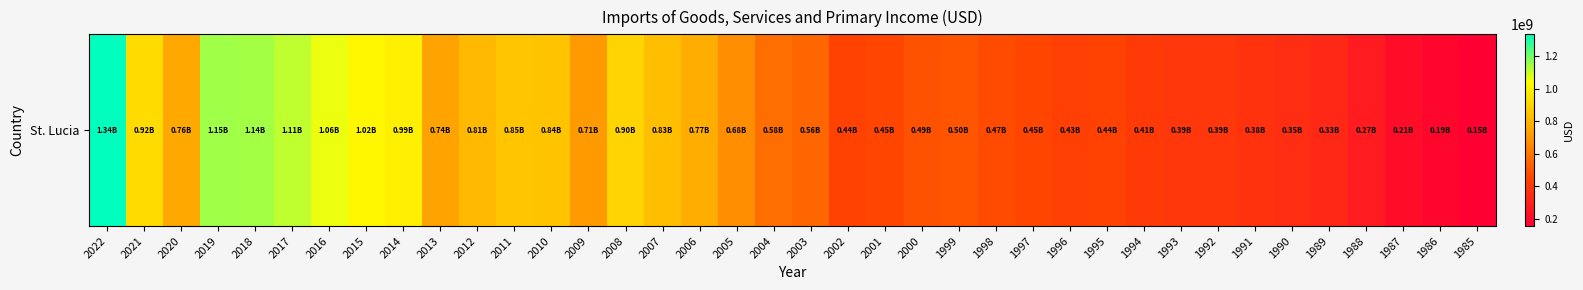

Which category has the highest value across all series?

2022